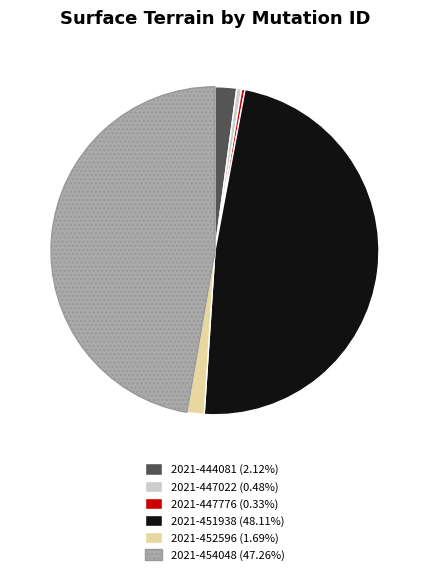

Is 2021-451938 the majority of the pie?

No